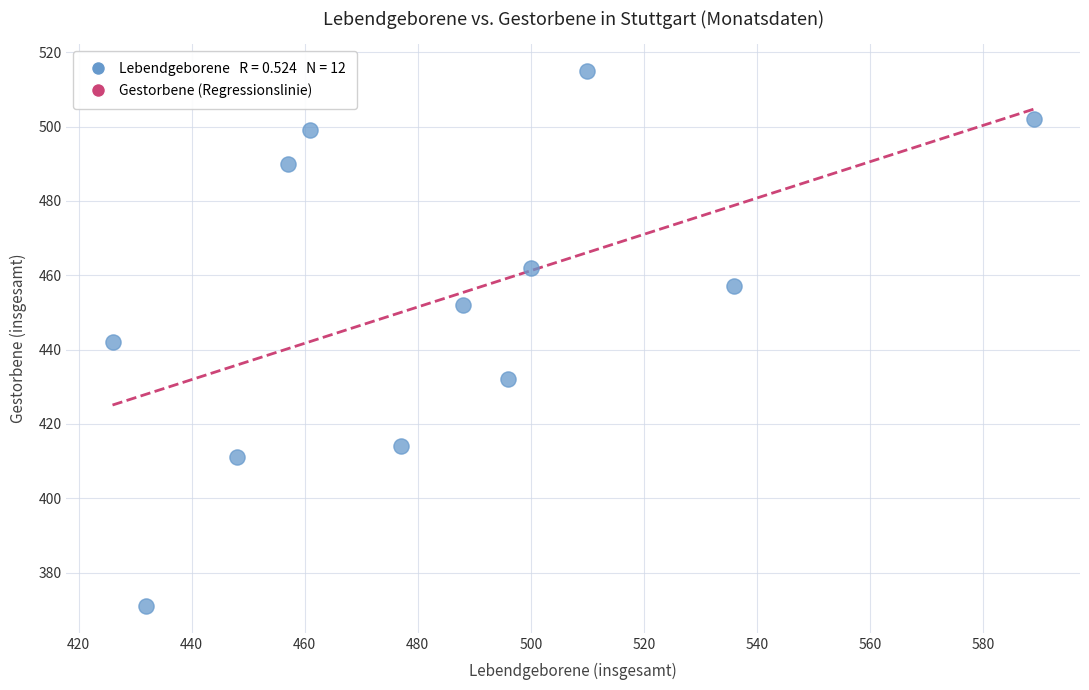

What is the range of X values (max minus min)?

163